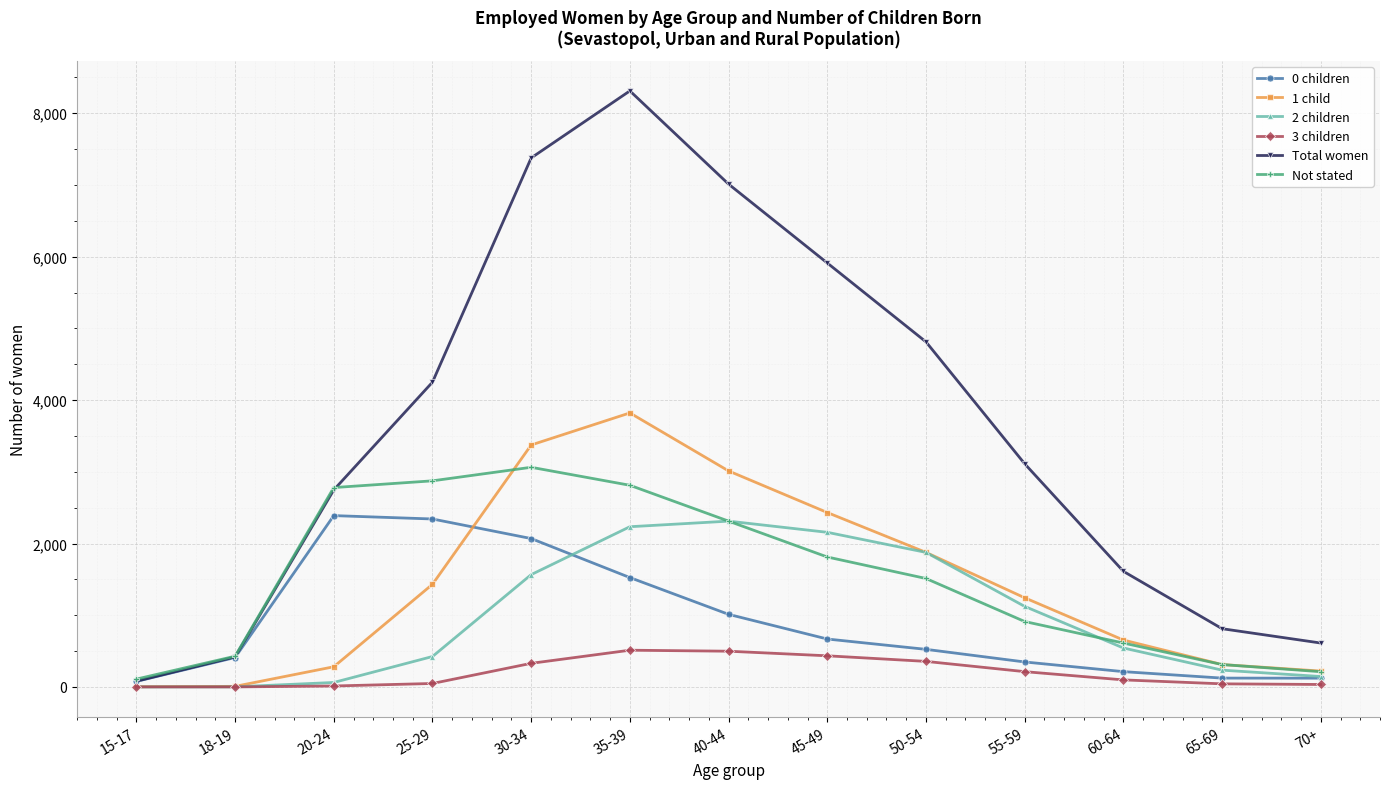

What is the value of the 0 children point at the 3rd from the left?

2389